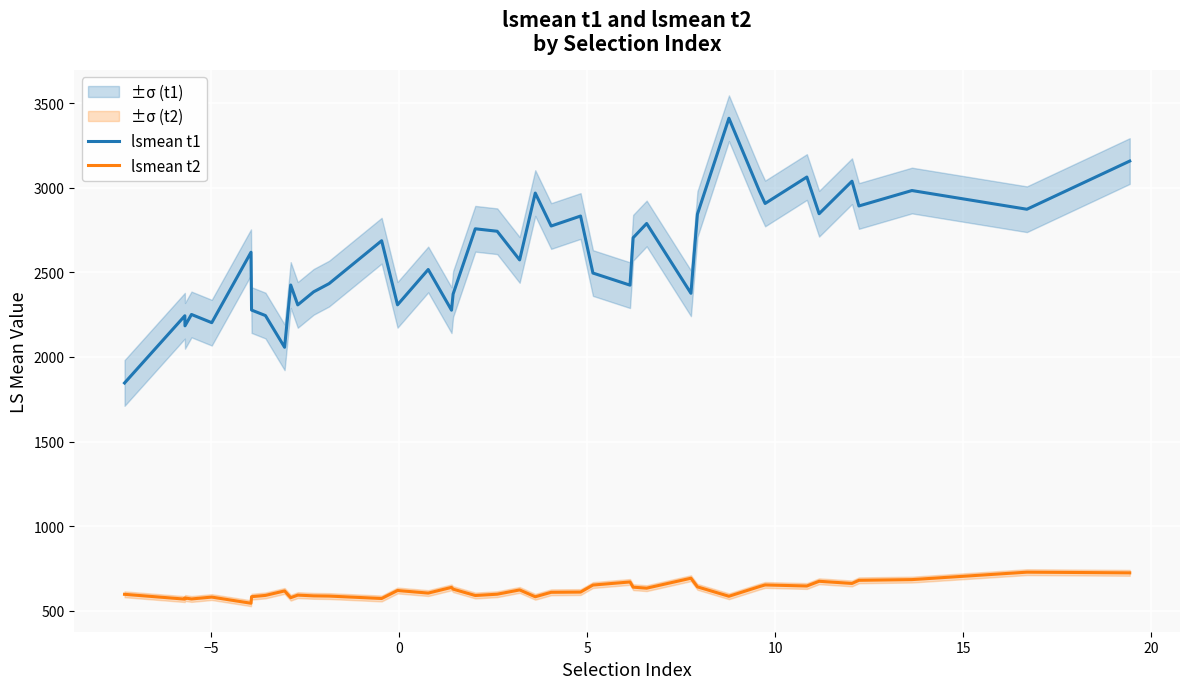

What is the maximum value for lsmean t2?

728.0